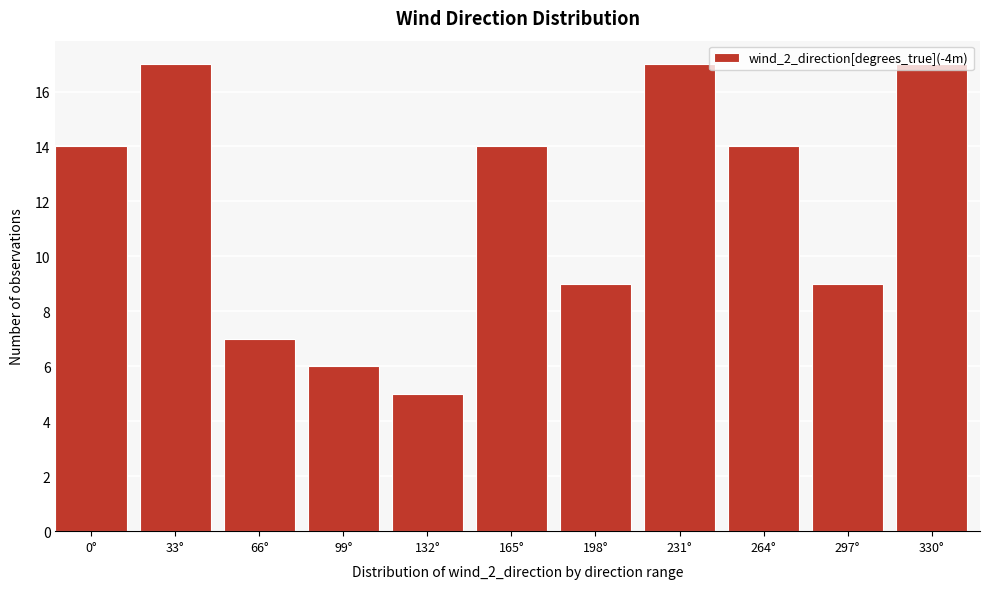

Approximately how many times larger is the value at 0° compared to 66°?

2.0